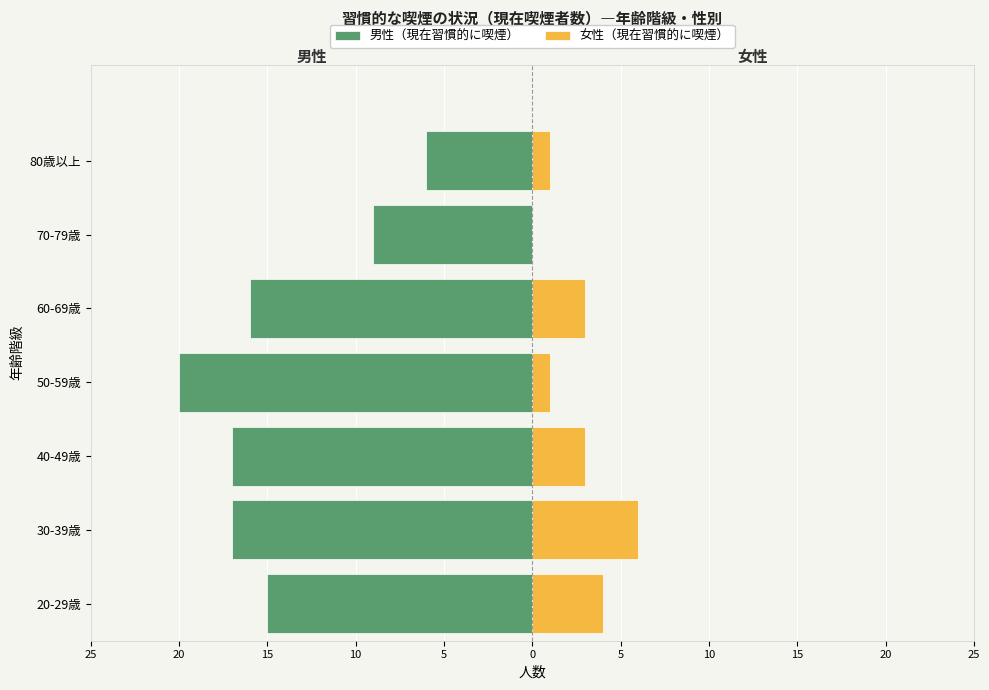

Reading right to left, transcribe all the data shown in this chart.

男性（現在習慣的に喫煙）: -6	-9	-16	-20	-17	-17	-15
女性（現在習慣的に喫煙）: 1	0	3	1	3	6	4